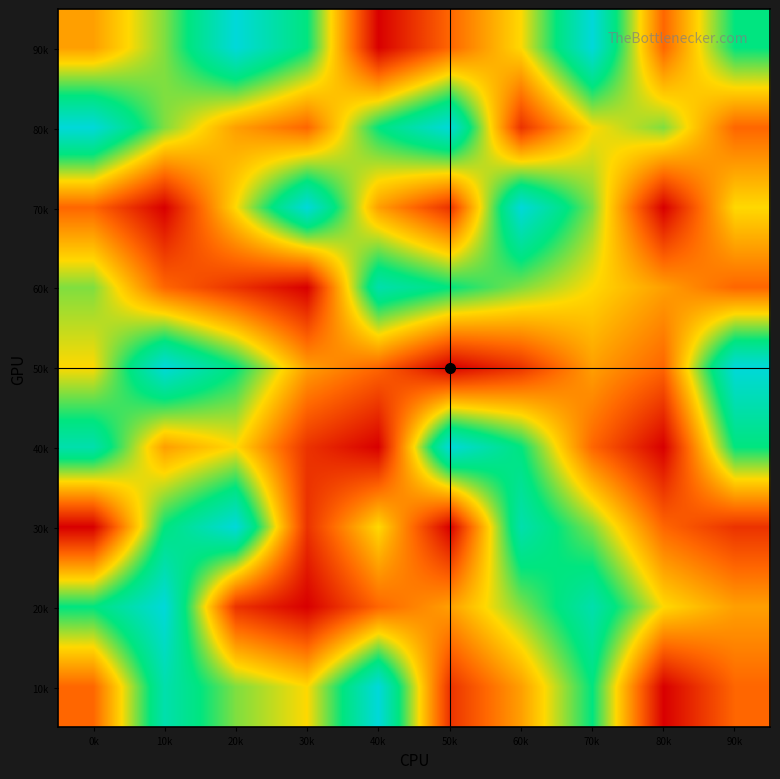

What is the difference between the highest and lowest values at 60k?

7